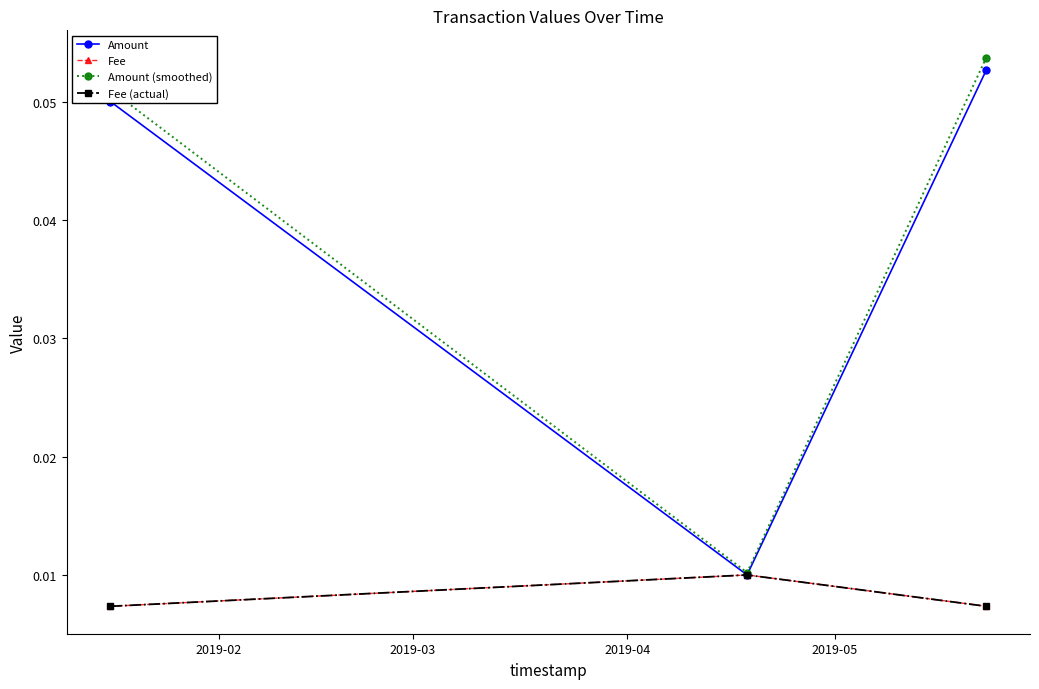

Does the chart display data point markers on the line(s)?

Yes